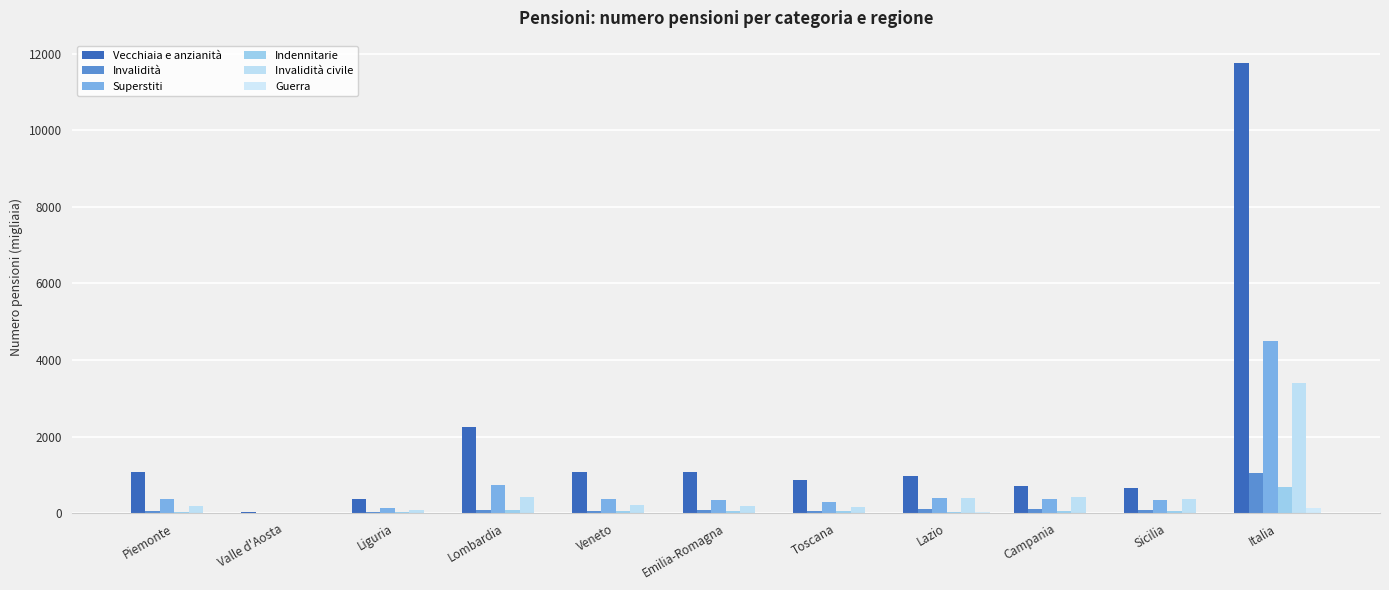

Reading left to right, list all the values displayed in this chart.

Vecchiaia e anzianità: 1064.5	29.8	372.6	2239.8	1072.4	1084.4	856.6	959.7	706.0	664.0	11752.2
Invalidità: 50.2	2.7	28.4	95.2	50.3	72.0	53.8	102.8	117.1	94.7	1037.0
Superstiti: 365.2	10.4	147.6	743.4	359.5	355.4	304.8	400.8	361.6	341.8	4493.6
Indennitarie: 40.4	2.2	23.9	82.1	52.7	59.2	64.8	40.6	45.2	50.9	671.7
Invalidità civile: 179.9	4.1	75.5	411.2	201.8	175.9	165.3	384.2	433.9	361.2	3402.4
Guerra: 5.7	0.2	4.4	11.0	9.2	9.3	8.7	20.8	12.7	11.7	131.3